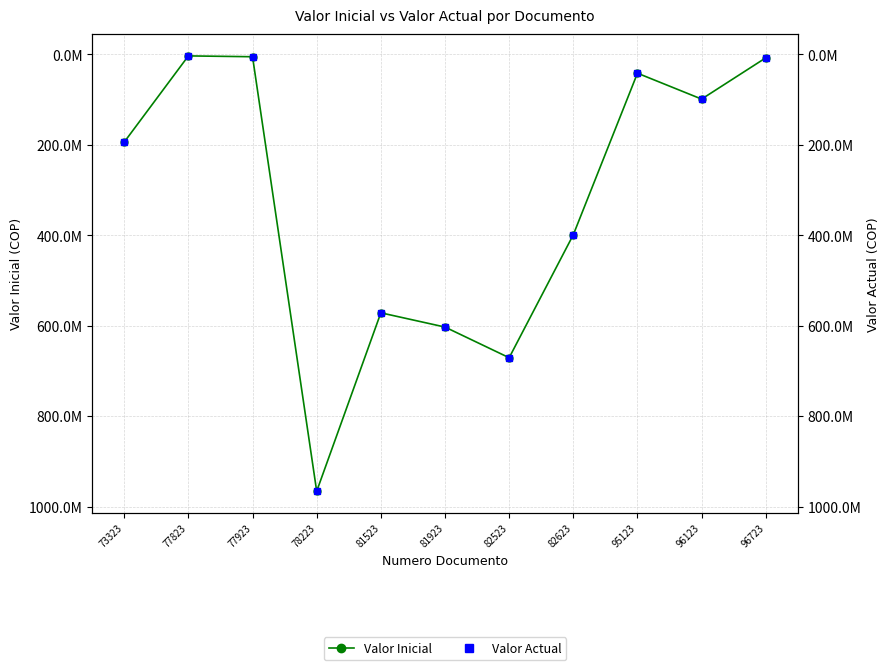

Which series has the largest total across all categories?

Valor Inicial